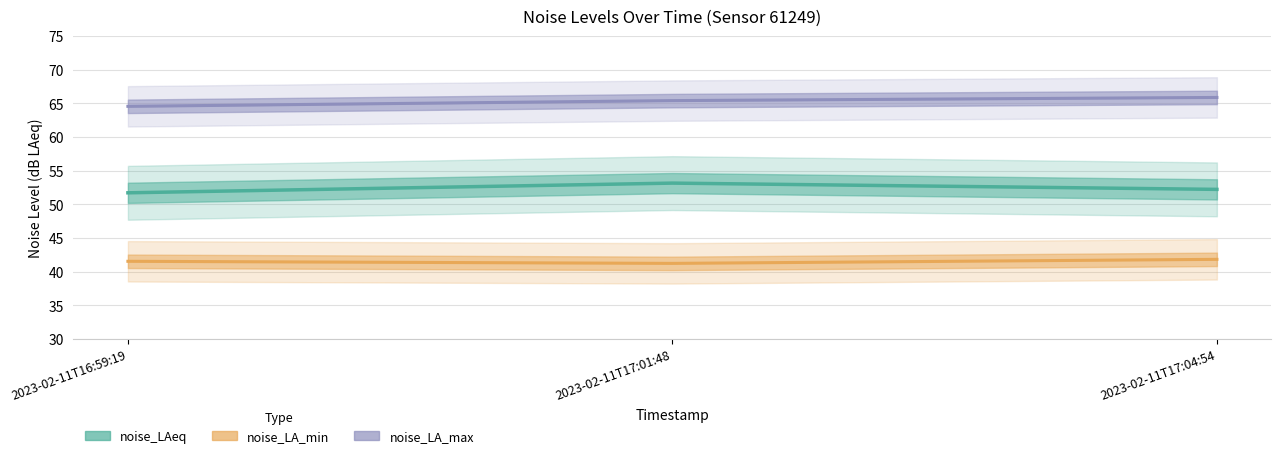

What is the difference between the noise_LA_max values at 2023-02-11T17:04:54 and 2023-02-11T16:59:19?

1.3